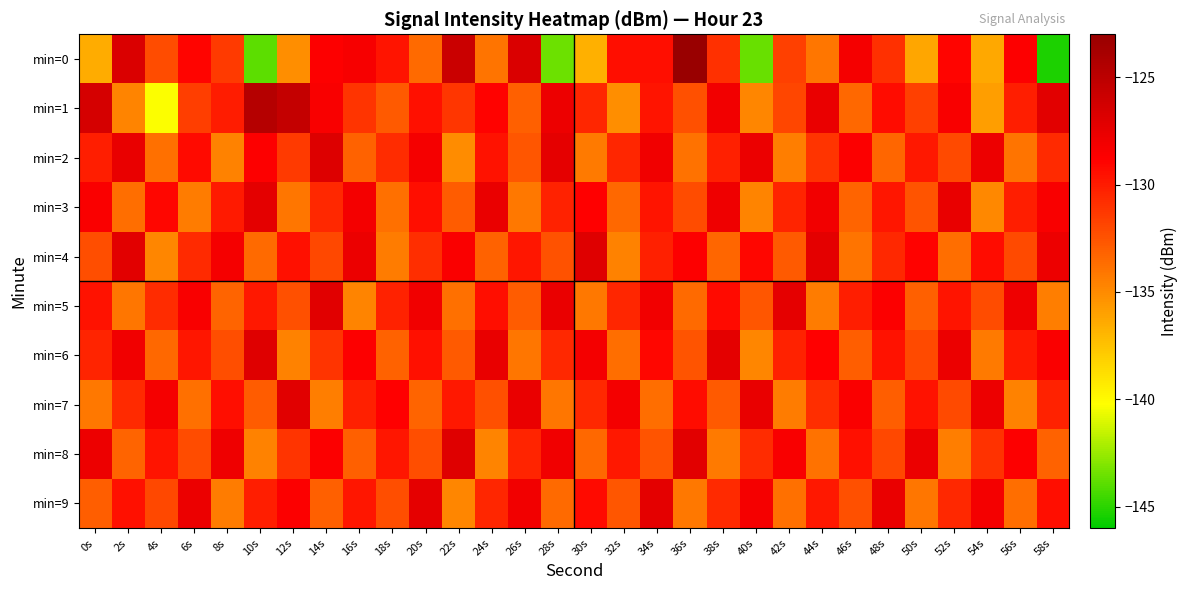

Rank the series at 12s from highest to lowest value.

min=1, min=7, min=9, min=4, min=8, min=2, min=5, min=3, min=6, min=0